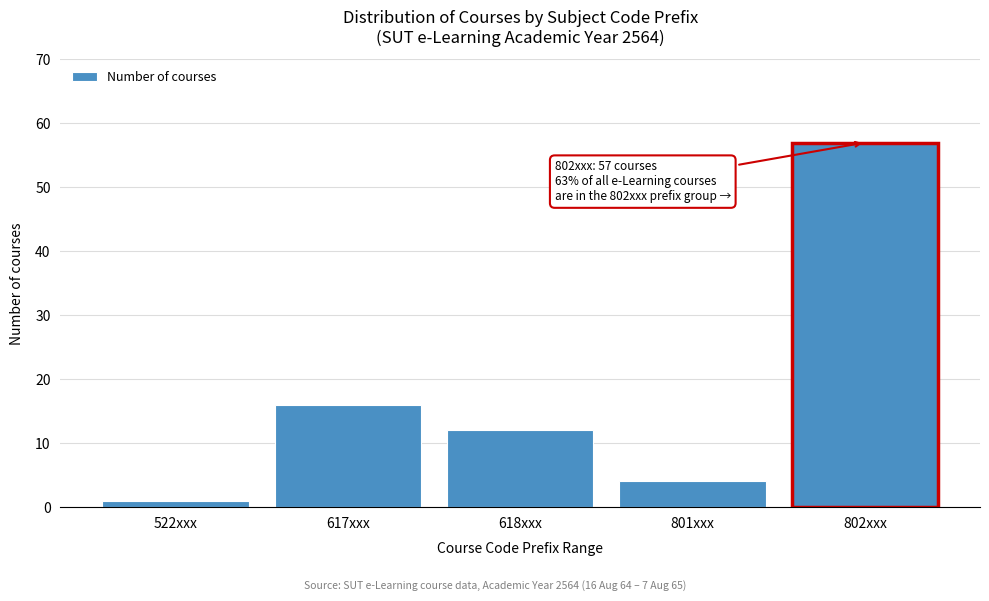

Reading right to left, what are all the values shown in this chart?

802xxx=57	801xxx=4	618xxx=12	617xxx=16	522xxx=1